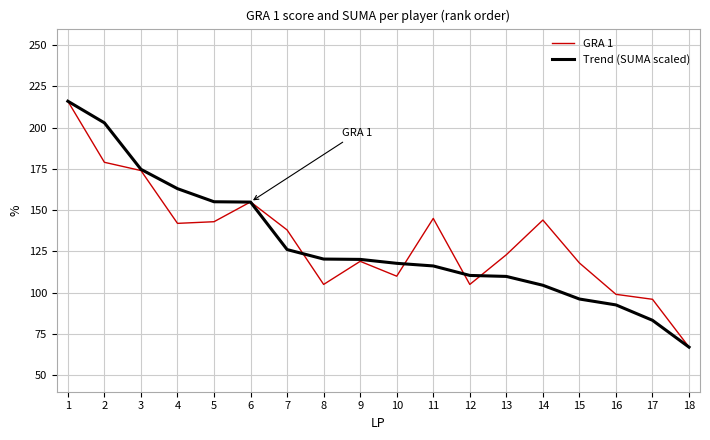

True or false: Trend (SUMA scaled) and GRA 1 cross at least once.

True